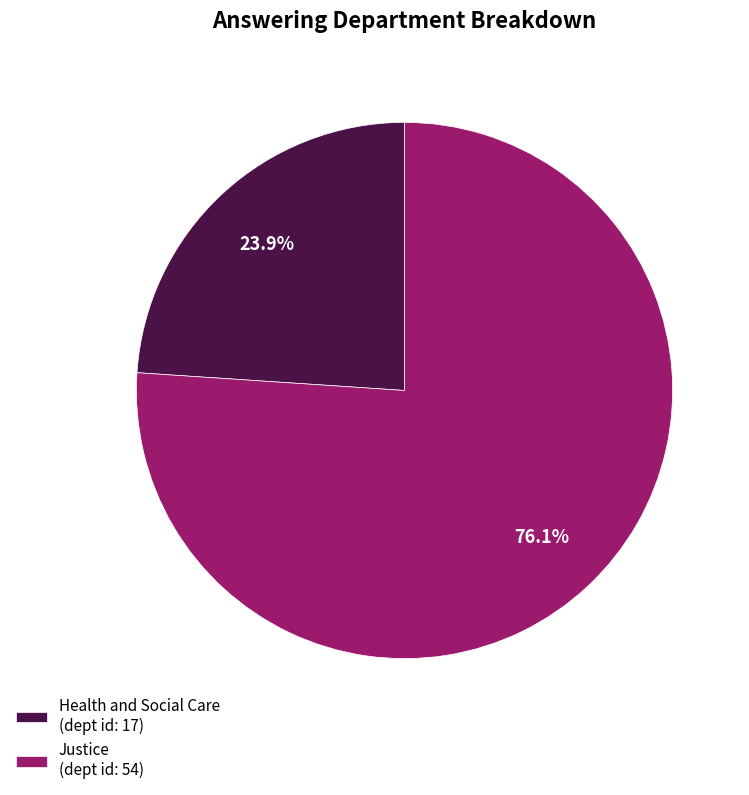

To the nearest percent, what is the combined percentage of Justice and Health and Social Care?

100%